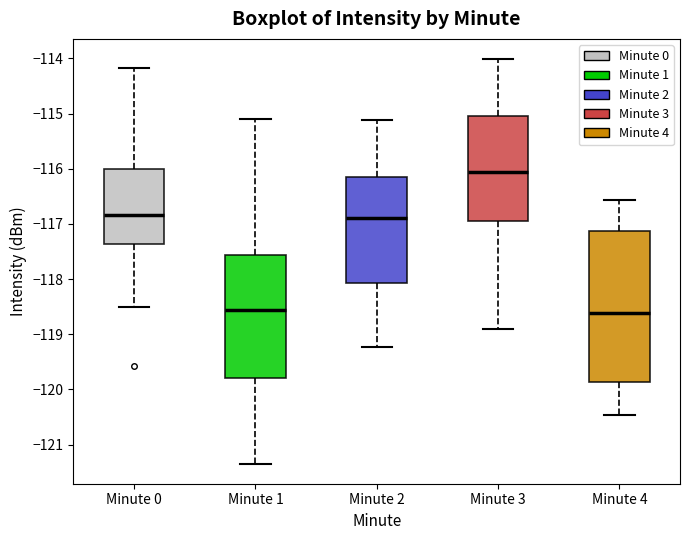

Reading left to right, transcribe this box plot: for each box, give where its median line is, the range the box spans, and where its two whiskers end, as read against the y-axis. The values are not printed on the chart, so give them approximately, as read against the axis.

Minute 0: median -116.8, box -117.4 to -116.0, whiskers -118.5 to -114.2
Minute 1: median -118.6, box -119.8 to -117.6, whiskers -121.3 to -115.1
Minute 2: median -116.9, box -118.1 to -116.2, whiskers -119.2 to -115.1
Minute 3: median -116.1, box -117.0 to -115.0, whiskers -118.9 to -114.0
Minute 4: median -118.6, box -119.9 to -117.1, whiskers -120.5 to -116.6